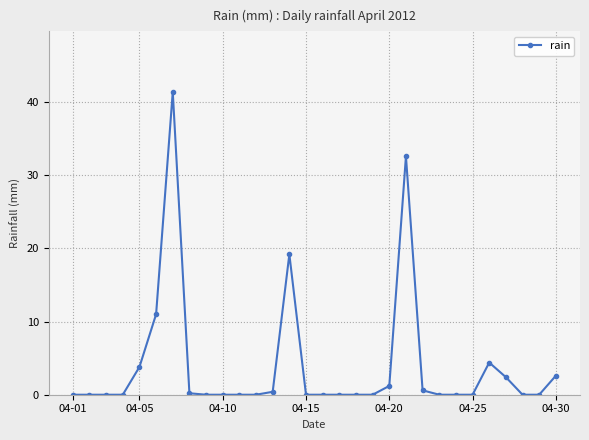

Reading right to left, extract all data points from this chart.

2.6	0.0	0.0	2.4	4.4	0.0	0.0	0.0	0.6	32.6	1.2	0.0	0.0	0.0	0.0	0.0	19.2	0.4	0.0	0.0	0.0	0.0	0.2	41.4	11.0	3.8	0.0	0.0	0.0	0.0